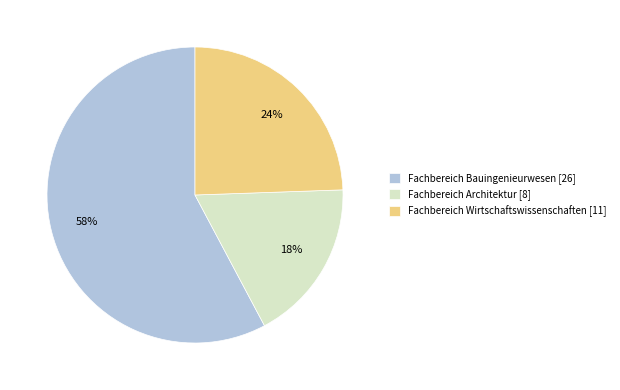

Between Fachbereich Wirtschaftswissenschaften and Fachbereich Bauingenieurwesen, which is larger?

Fachbereich Bauingenieurwesen